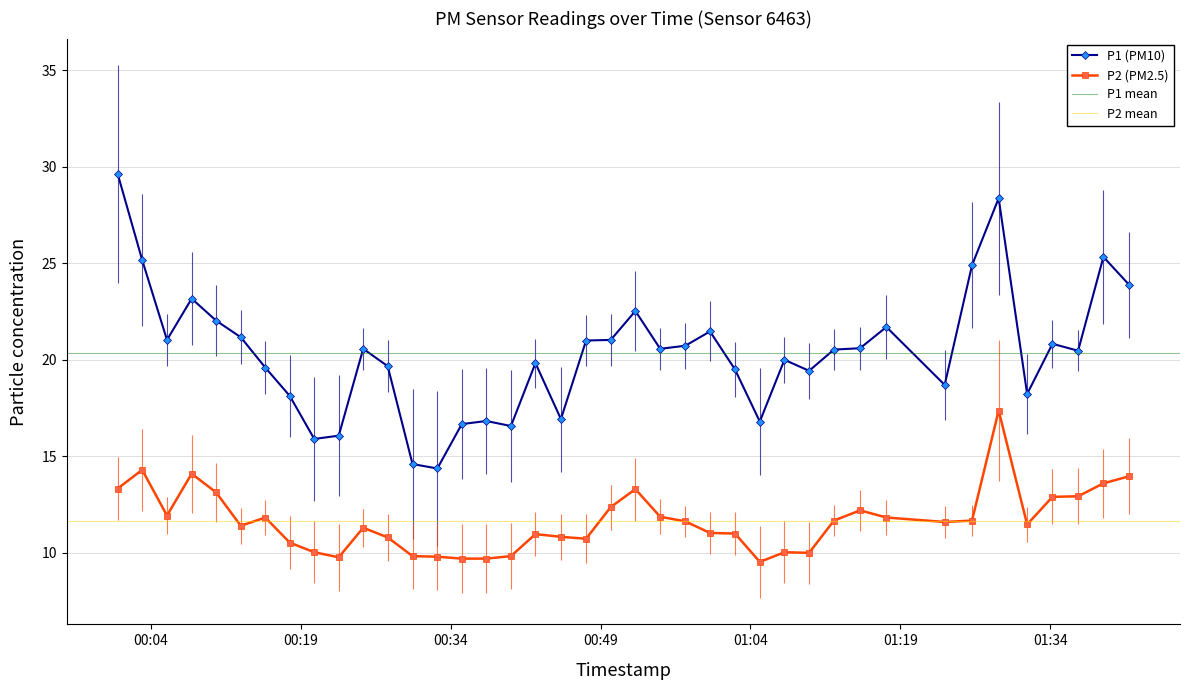

List the labels in order of P2 value, largest first.

2022-10-17T01:28:50, 2022-10-17T00:03:08, 2022-10-17T00:08:05, 2022-10-17T01:41:55, 2022-10-17T01:39:19, 2022-10-17T00:00:41, 2022-10-17T00:52:29, 2022-10-17T00:10:32, 2022-10-17T01:36:47, 2022-10-17T01:34:13, 2022-10-17T00:50:01, 2022-10-17T01:14:58, 2022-10-17T00:05:37, 2022-10-17T00:54:58, 2022-10-17T00:15:27, 2022-10-17T01:17:36, 2022-10-17T01:12:21, 2022-10-17T01:26:10, 2022-10-17T00:57:29, 2022-10-17T01:23:26, 2022-10-17T01:31:41, 2022-10-17T00:13:00, 2022-10-17T00:25:15, 2022-10-17T00:59:57, 2022-10-17T01:02:27, 2022-10-17T00:42:29, 2022-10-17T00:45:02, 2022-10-17T00:27:42, 2022-10-17T00:47:33, 2022-10-17T00:17:54, 2022-10-17T00:20:21, 2022-10-17T01:07:24, 2022-10-17T01:09:52, 2022-10-17T00:30:11, 2022-10-17T00:40:02, 2022-10-17T00:32:40, 2022-10-17T00:22:48, 2022-10-17T00:35:07, 2022-10-17T00:37:34, 2022-10-17T01:04:56